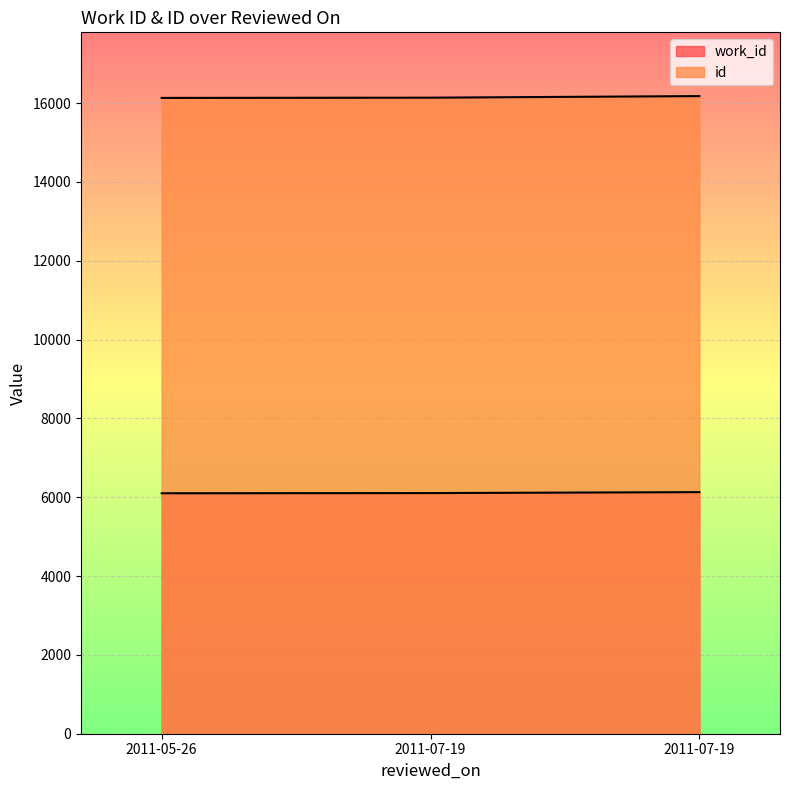

How many lines are shown in the chart?

2